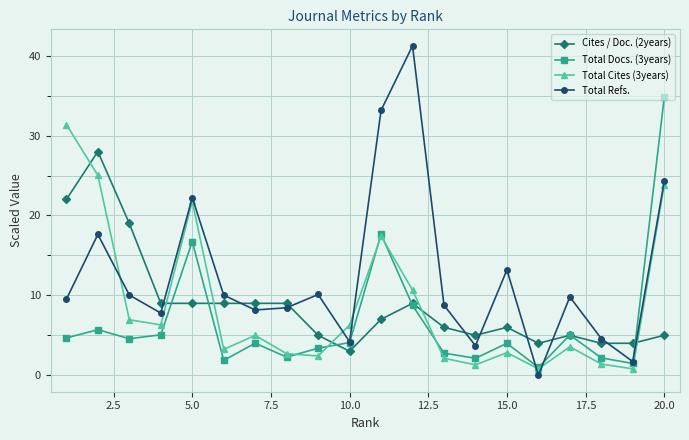

Which series ends up on top after the final intersection of Cites / Doc. (2years) and Total Cites (3years)?

Total Cites (3years)